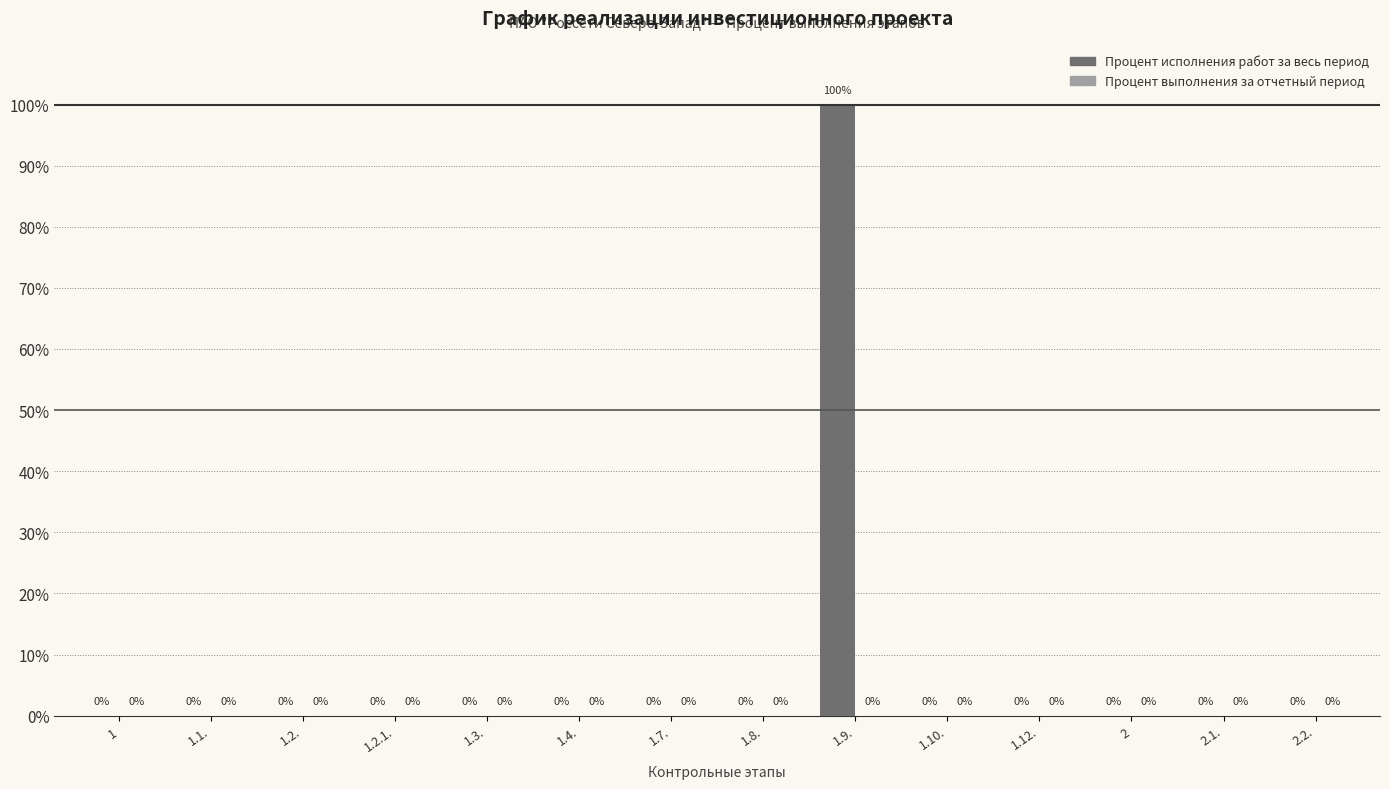

What is the approximate value at 1.9., to the nearest 5?

100